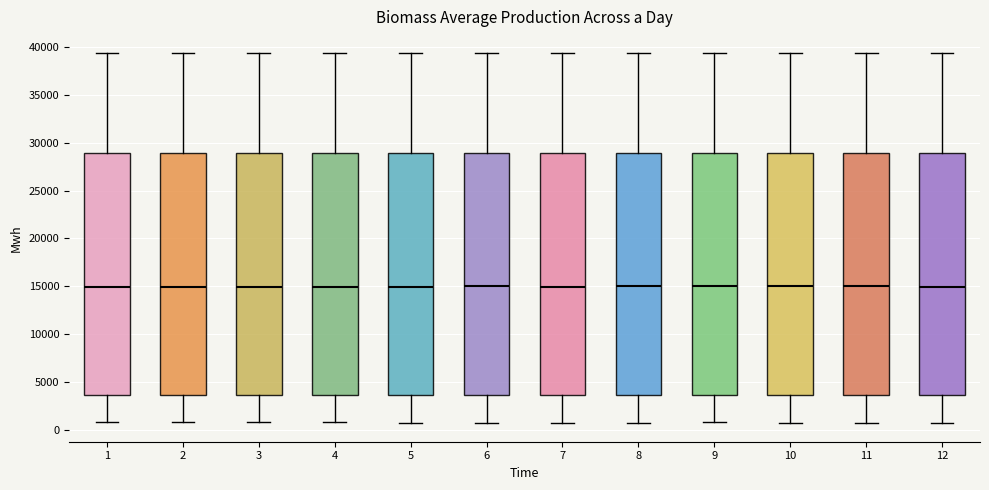

Reading left to right, read every box against the y-axis: the position of its median line, the range the box covers, and the ends of its whiskers. The values are not printed on the chart, so give them approximately, as read against the axis.

1: median 15000, box 3500 to 29000, whiskers 1000 to 39500
2: median 15000, box 3500 to 29000, whiskers 1000 to 39500
3: median 15000, box 3500 to 29000, whiskers 1000 to 39500
4: median 15000, box 3500 to 29000, whiskers 1000 to 39500
5: median 15000, box 3500 to 29000, whiskers 500 to 39500
6: median 15000, box 3500 to 29000, whiskers 500 to 39500
7: median 15000, box 3500 to 29000, whiskers 500 to 39500
8: median 15000, box 3500 to 29000, whiskers 500 to 39500
9: median 15000, box 3500 to 29000, whiskers 1000 to 39500
10: median 15000, box 3500 to 29000, whiskers 500 to 39500
11: median 15000, box 3500 to 29000, whiskers 500 to 39500
12: median 15000, box 3500 to 29000, whiskers 500 to 39500